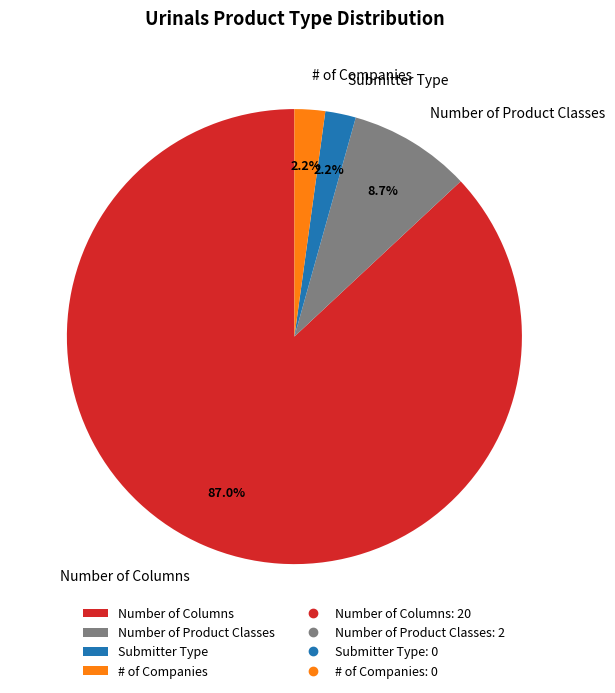

True or false: Number of Product Classes accounts for 4% of the total.

False